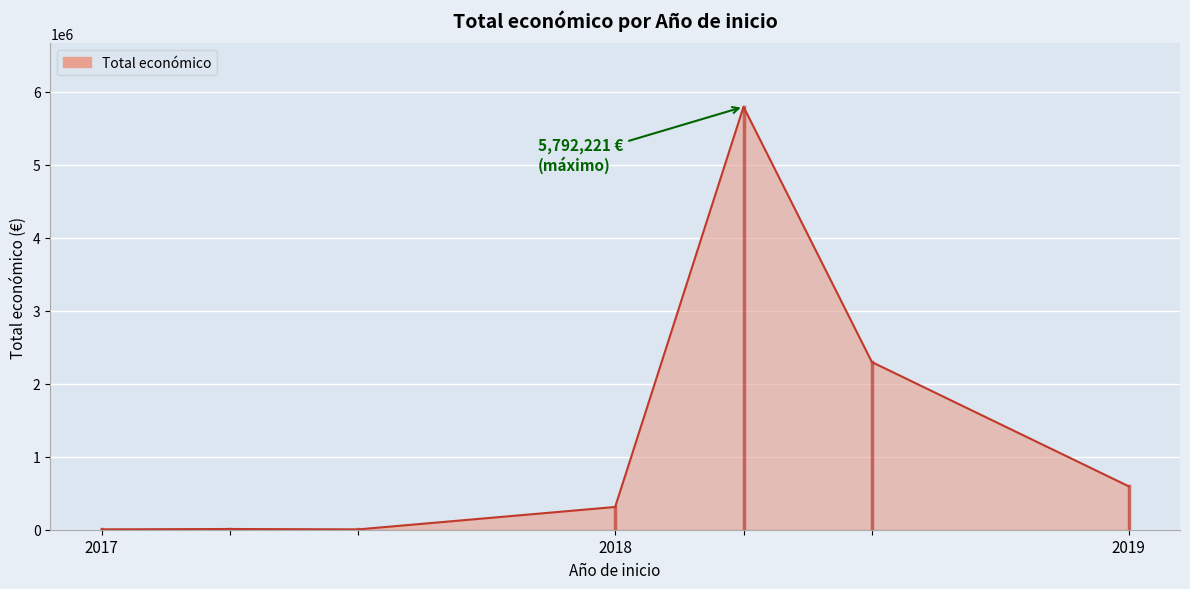

What is the maximum value shown in the chart?

5792221